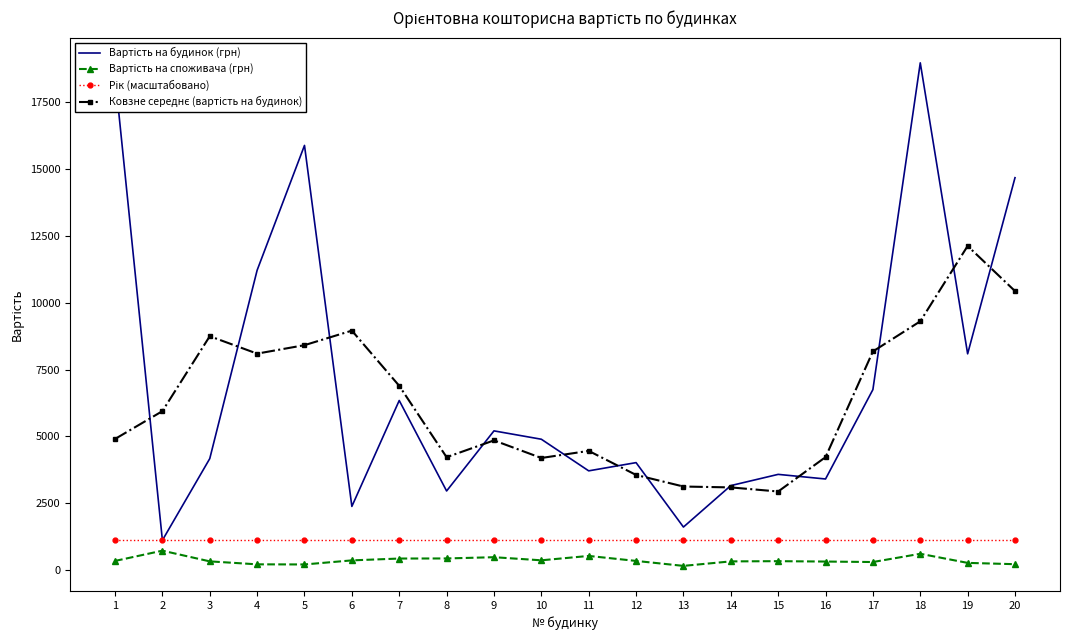

At which category is the sum across all series the highest?

18